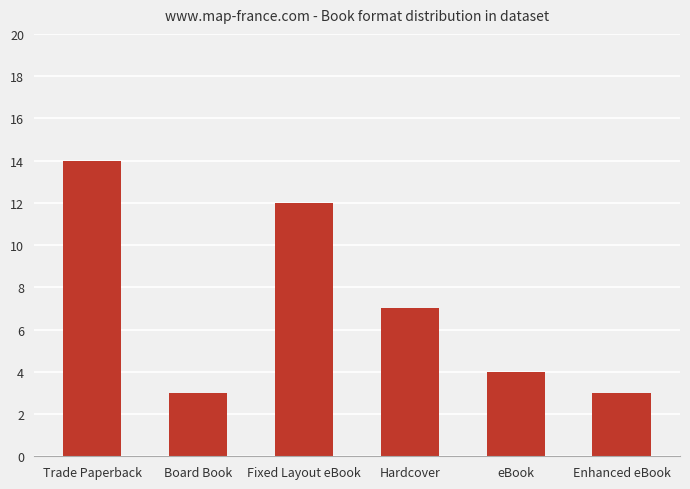

The chart shows a value of 20 at Trade Paperback. True or false?

False